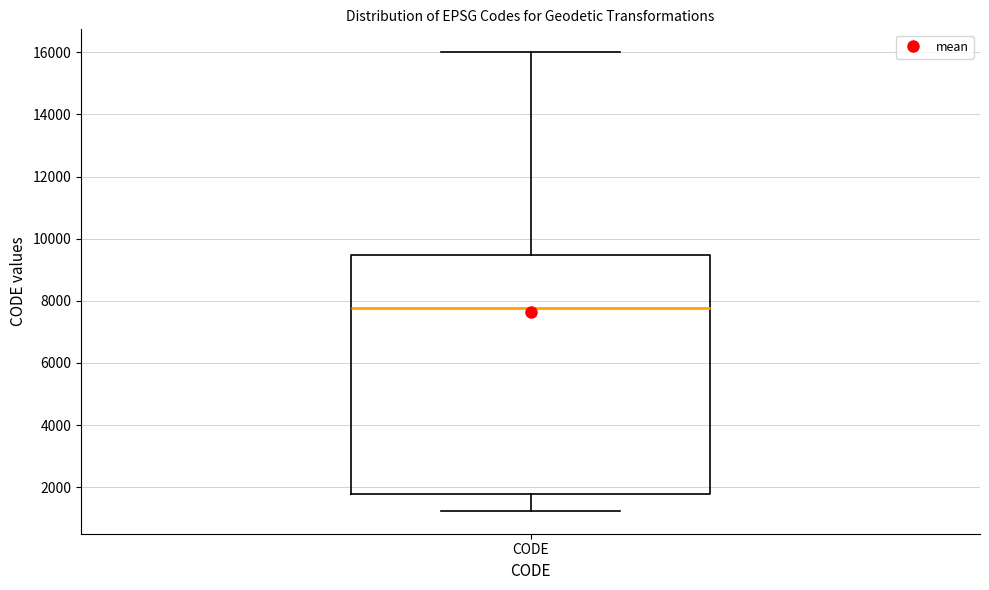

Transcribe this box plot: give where the median line is, the range the box spans, and where the two whiskers end, as read against the y-axis. The values are not printed on the chart, so give them approximately, as read against the axis.

median 7800, box 1800 to 9400, whiskers 1200 to 16000